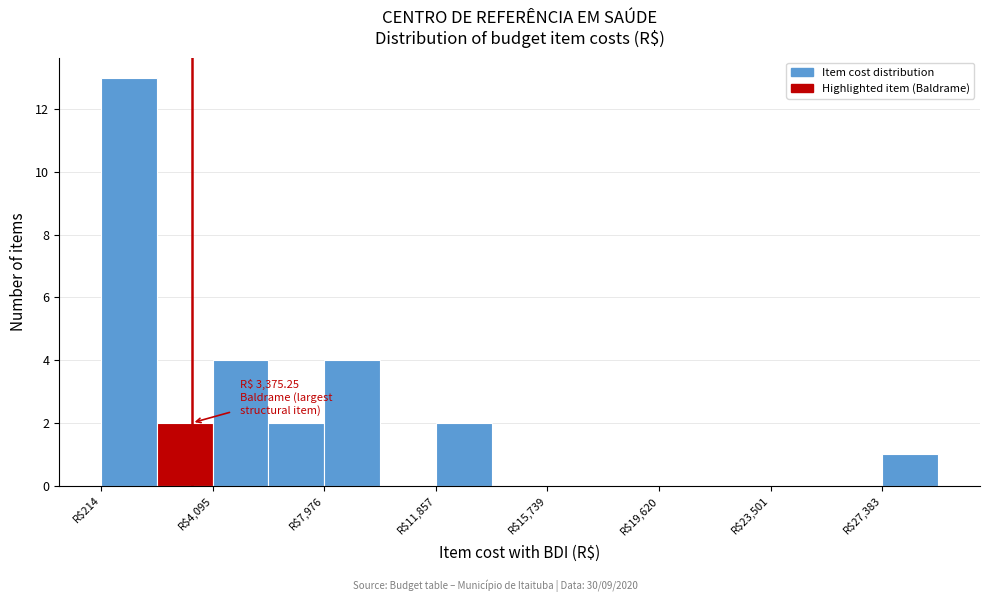

Around what value on the x-axis is the tallest bar? Give the approximate position of its centre, as read against the axis.

1000